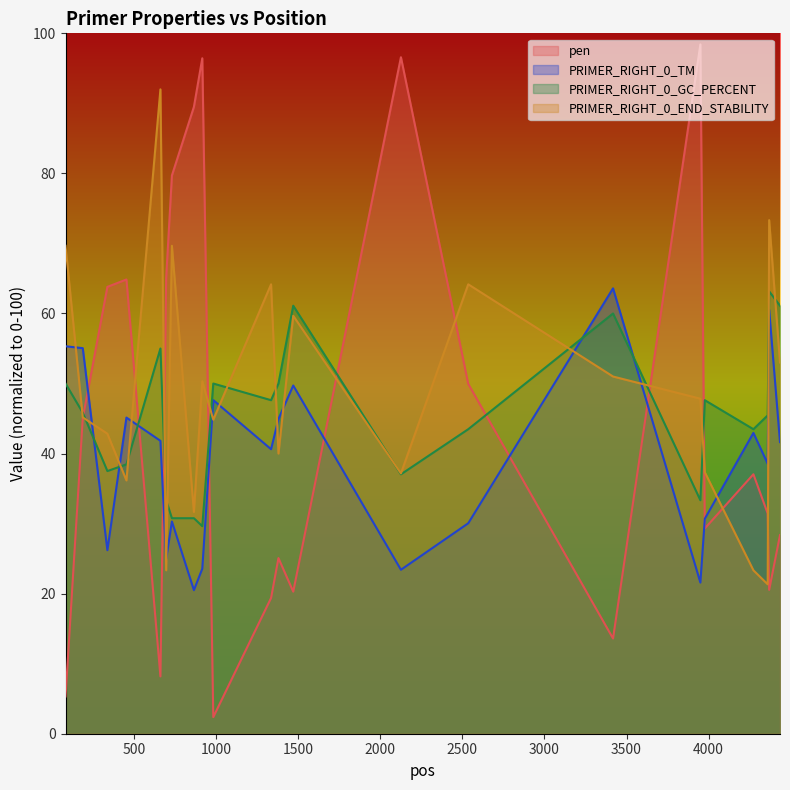

How many times do PRIMER_RIGHT_0_GC_PERCENT and PRIMER_RIGHT_0_END_STABILITY cross each other?

15